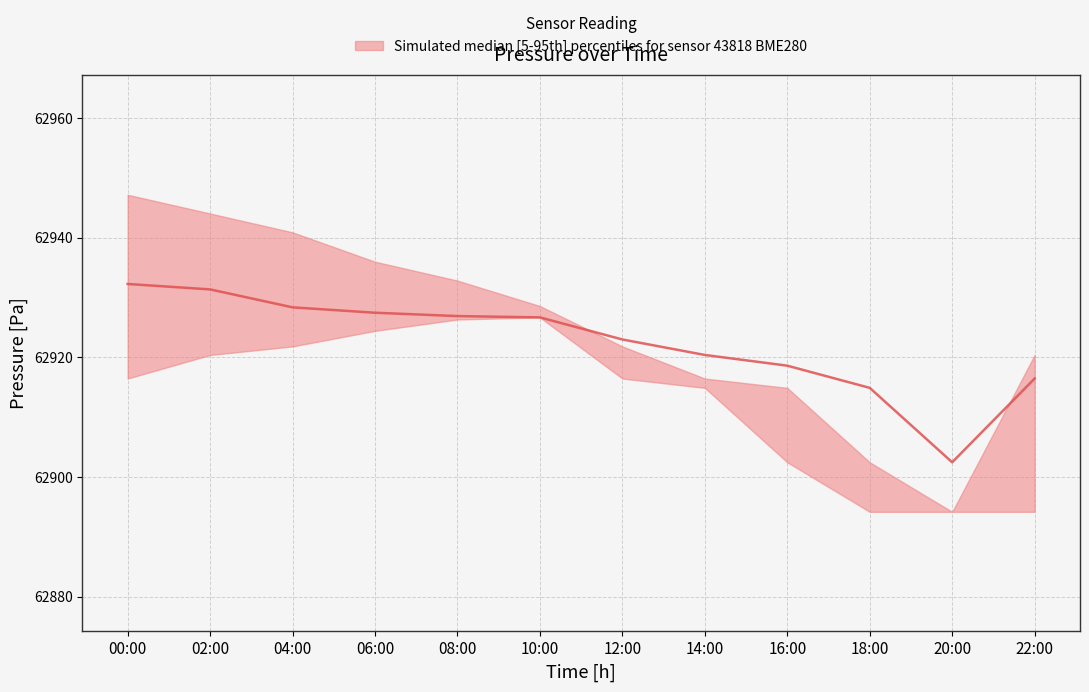

Between 00:00 and 16:00, which series saw the biggest shift?

pressure_upper